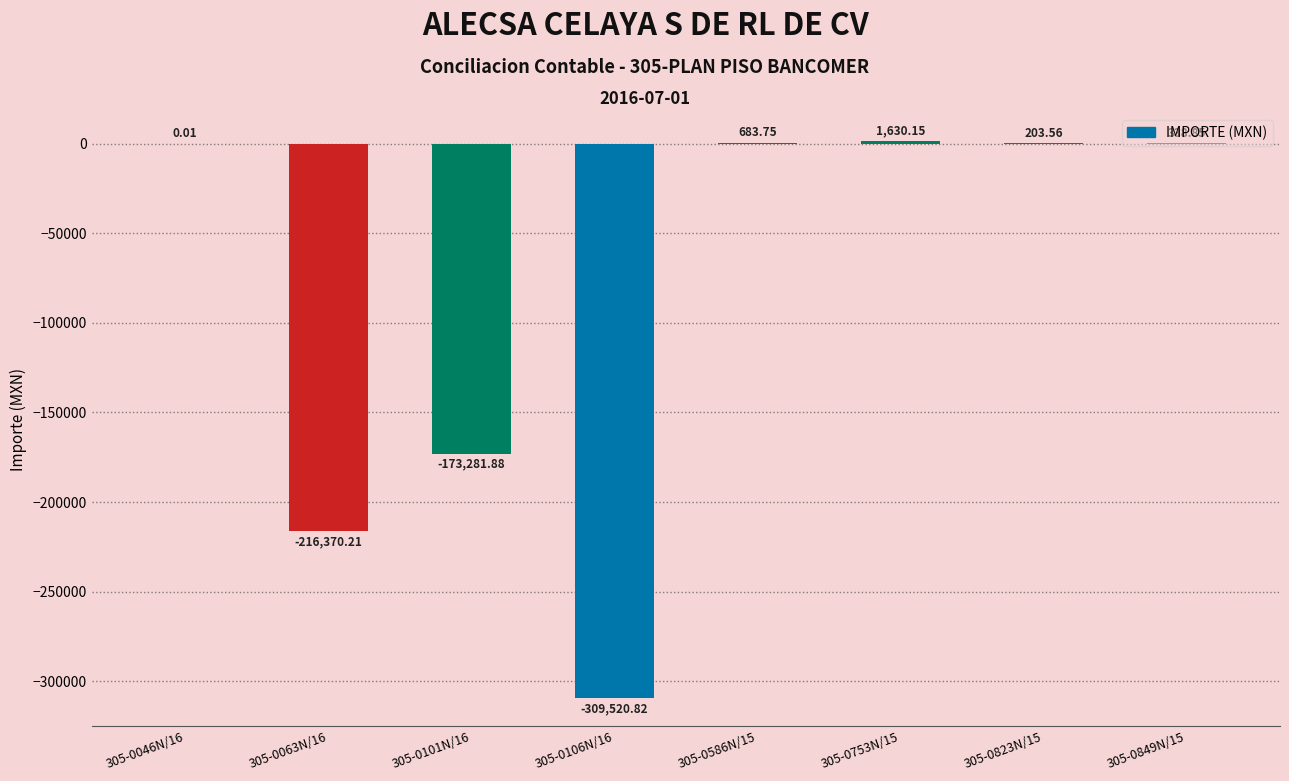

The chart shows a value of -115038.3 at 305-0101N/16. True or false?

False